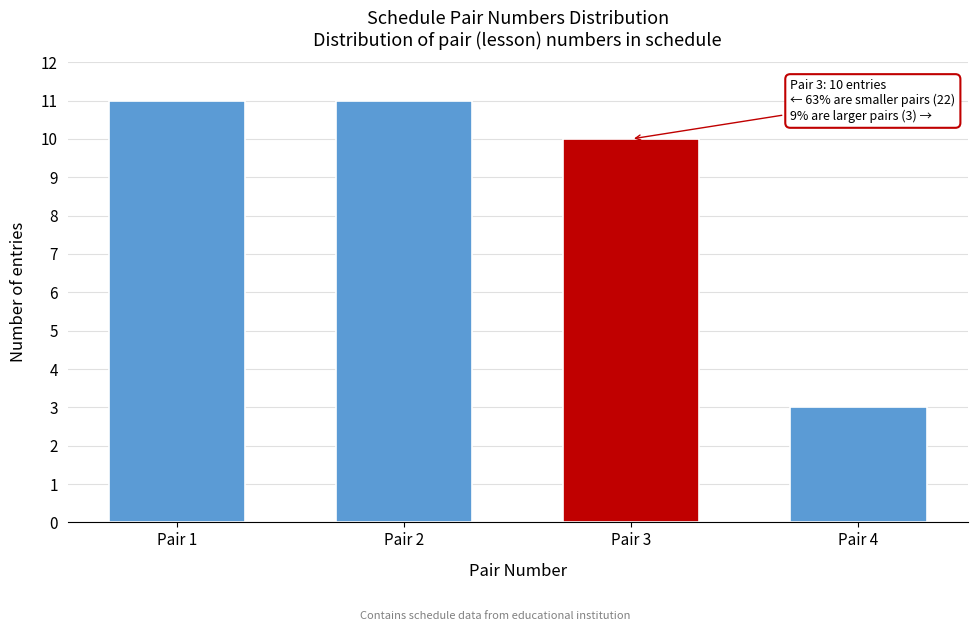

Reading left to right, extract all data points from this chart.

11	11	10	3